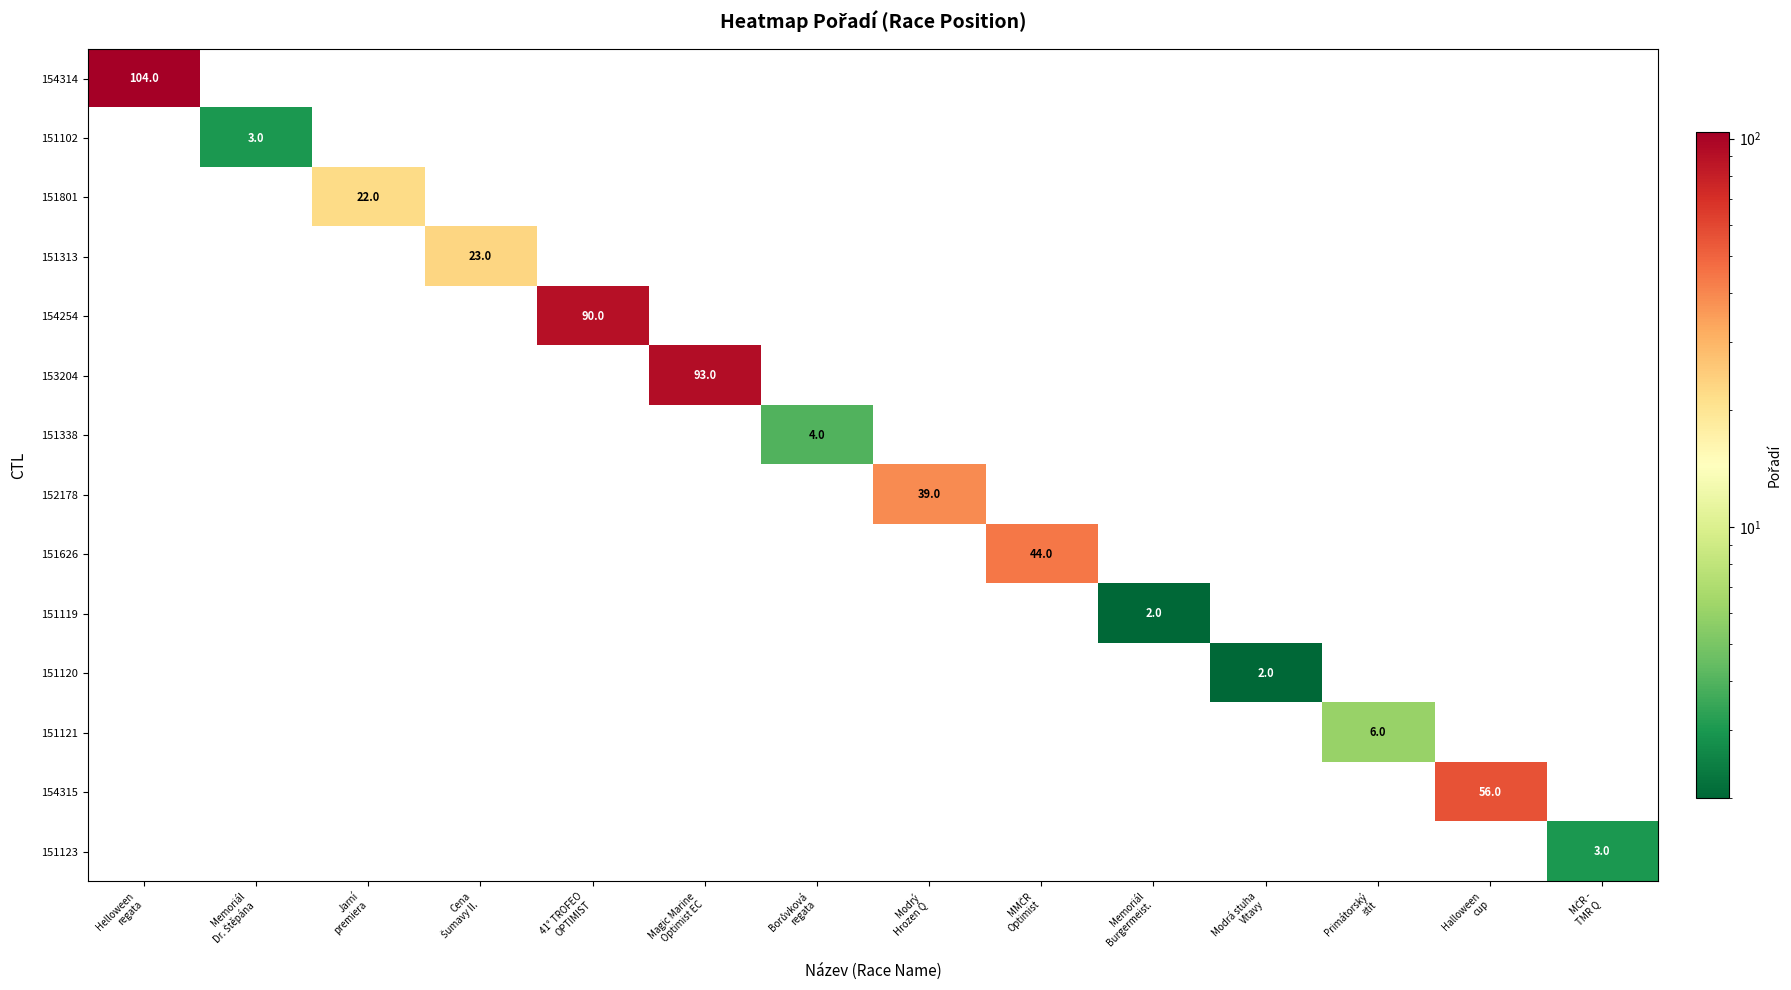

How many distinct data groups are displayed?

14